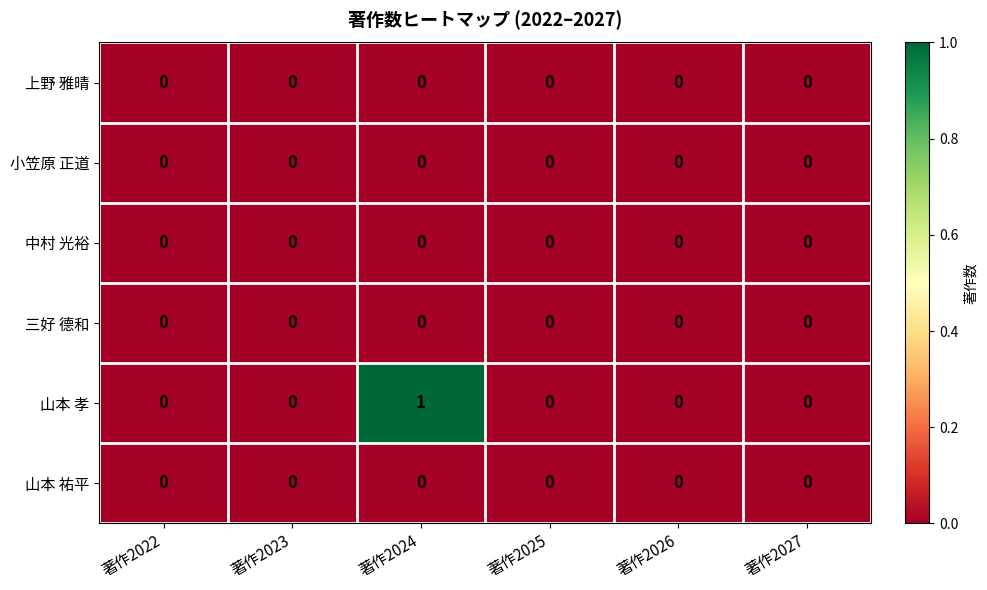

At which category is the sum across all series the highest?

著作2024